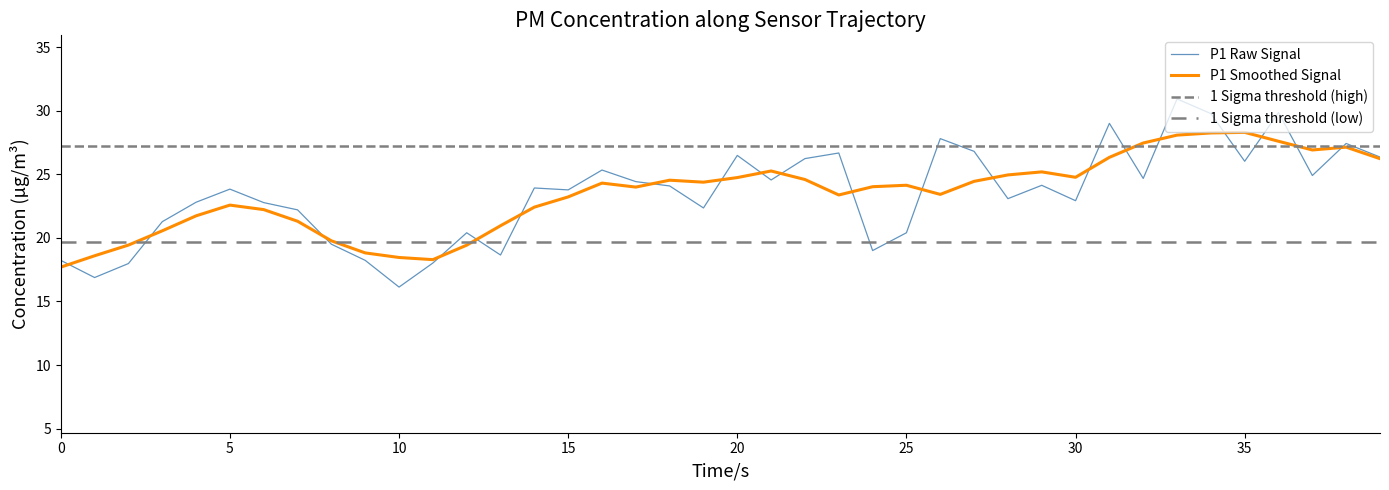

How many values exceed 23?

23